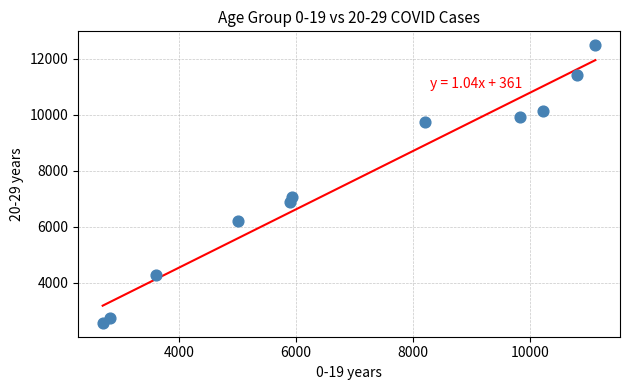

What is the range of X values (max minus min)?

8407